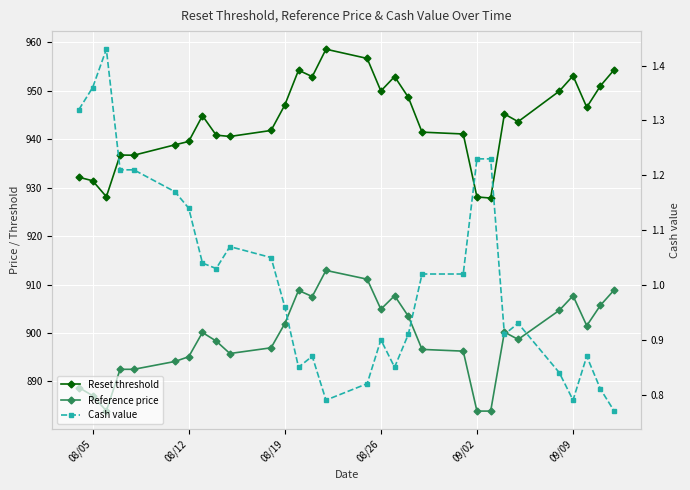

Which series has the widest spread of values?

Reset threshold